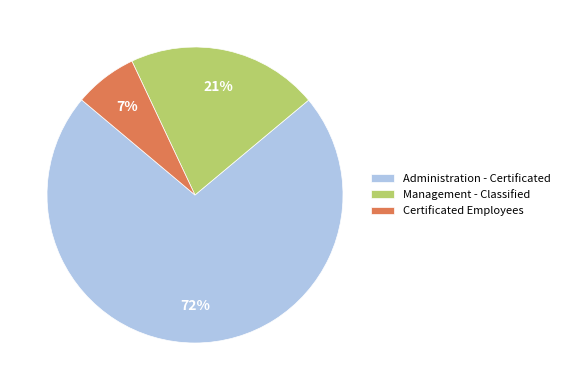

Count the number of slices in the pie.

3